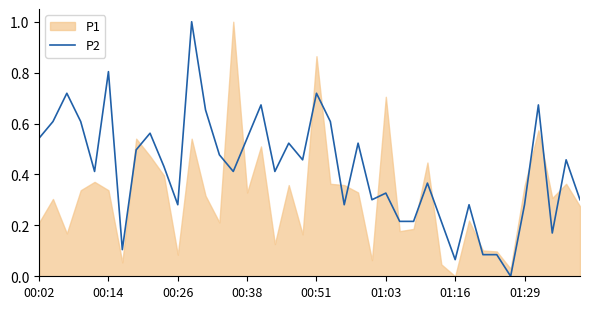

How many values are above zero?

39